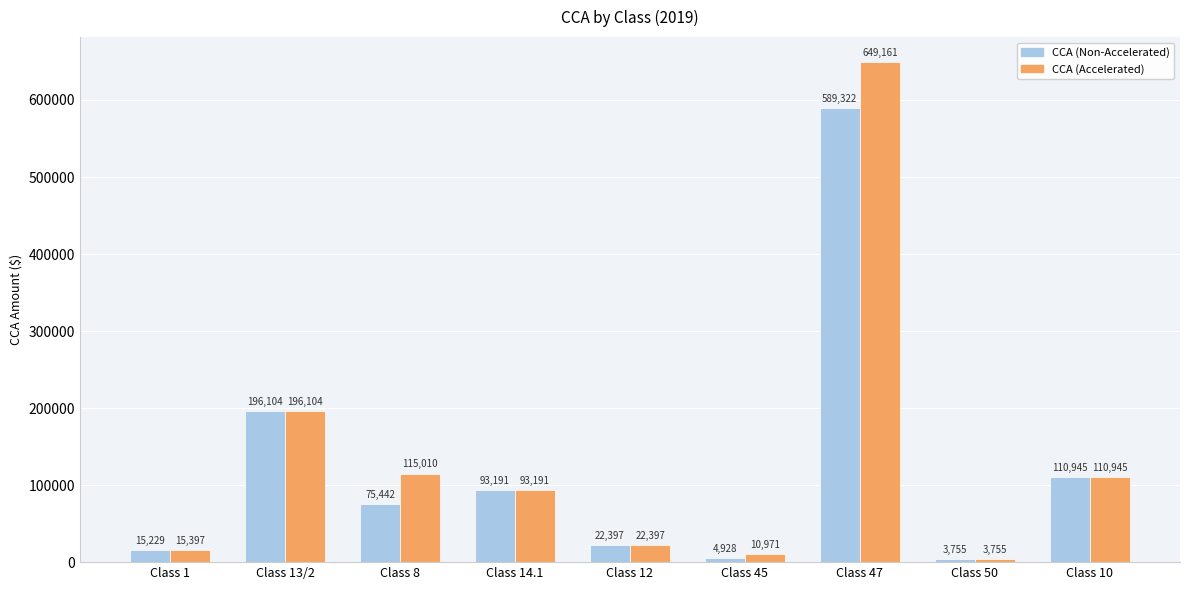

What is the sum of the CCA (Non-Accelerated) values at Class 45 and Class 50?

8684.1